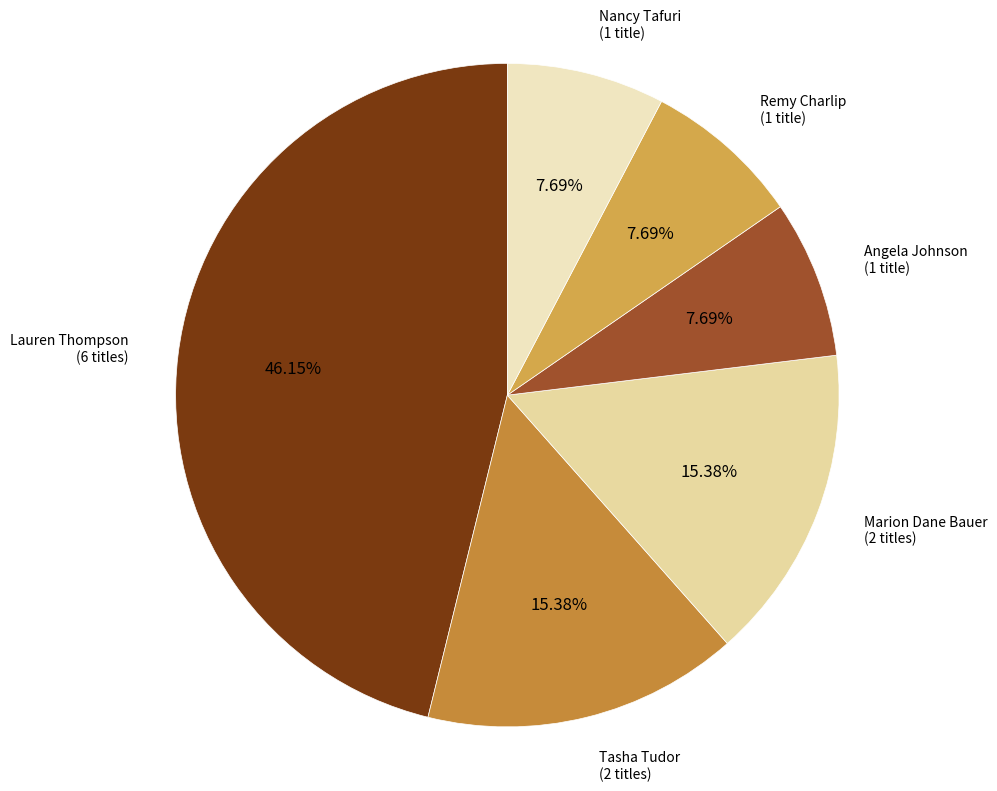

What is the ratio of the value at Nancy Tafuri to the value at Marion Dane Bauer?

0.5